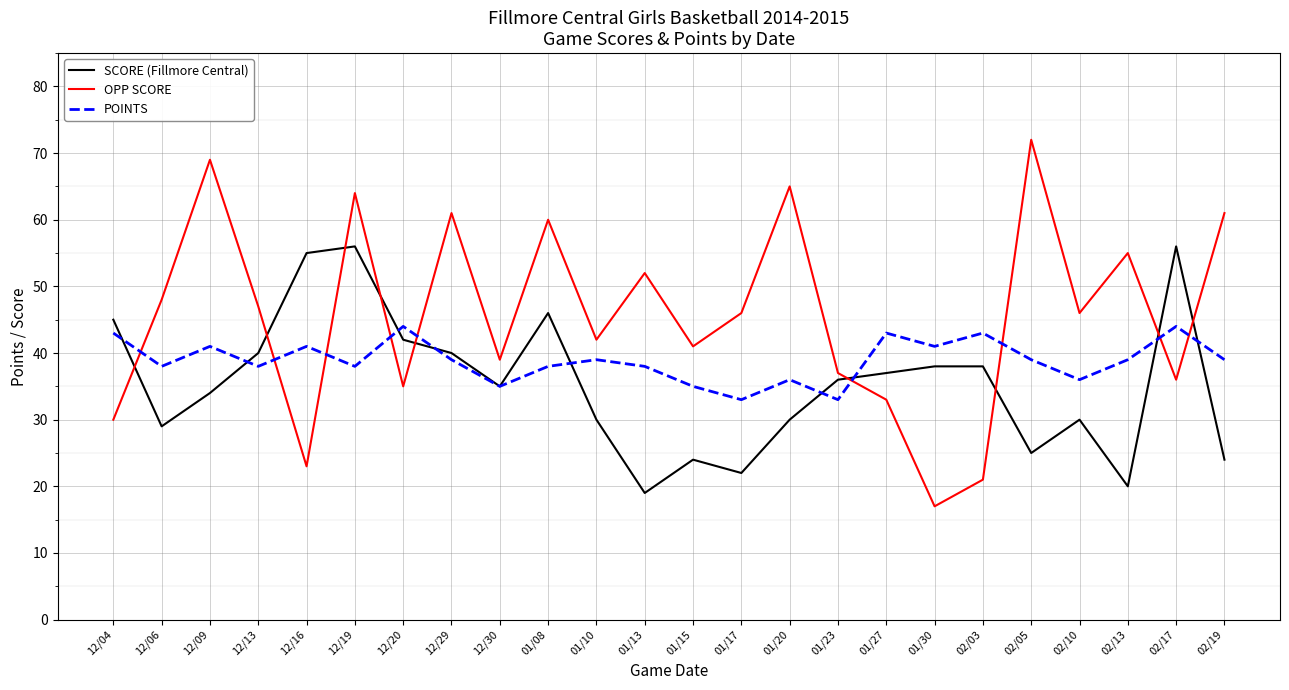

What is the spread (max minus min) of values at 01/27?

10